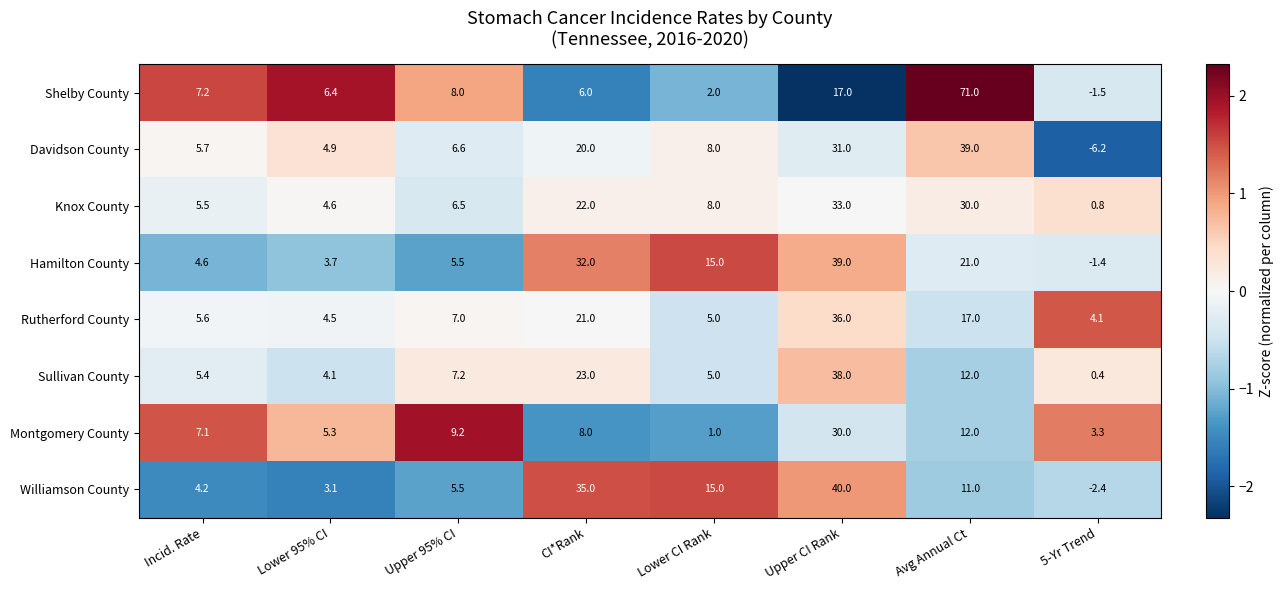

Between Incid. Rate and Upper 95% CI, which series saw the biggest shift?

Montgomery County